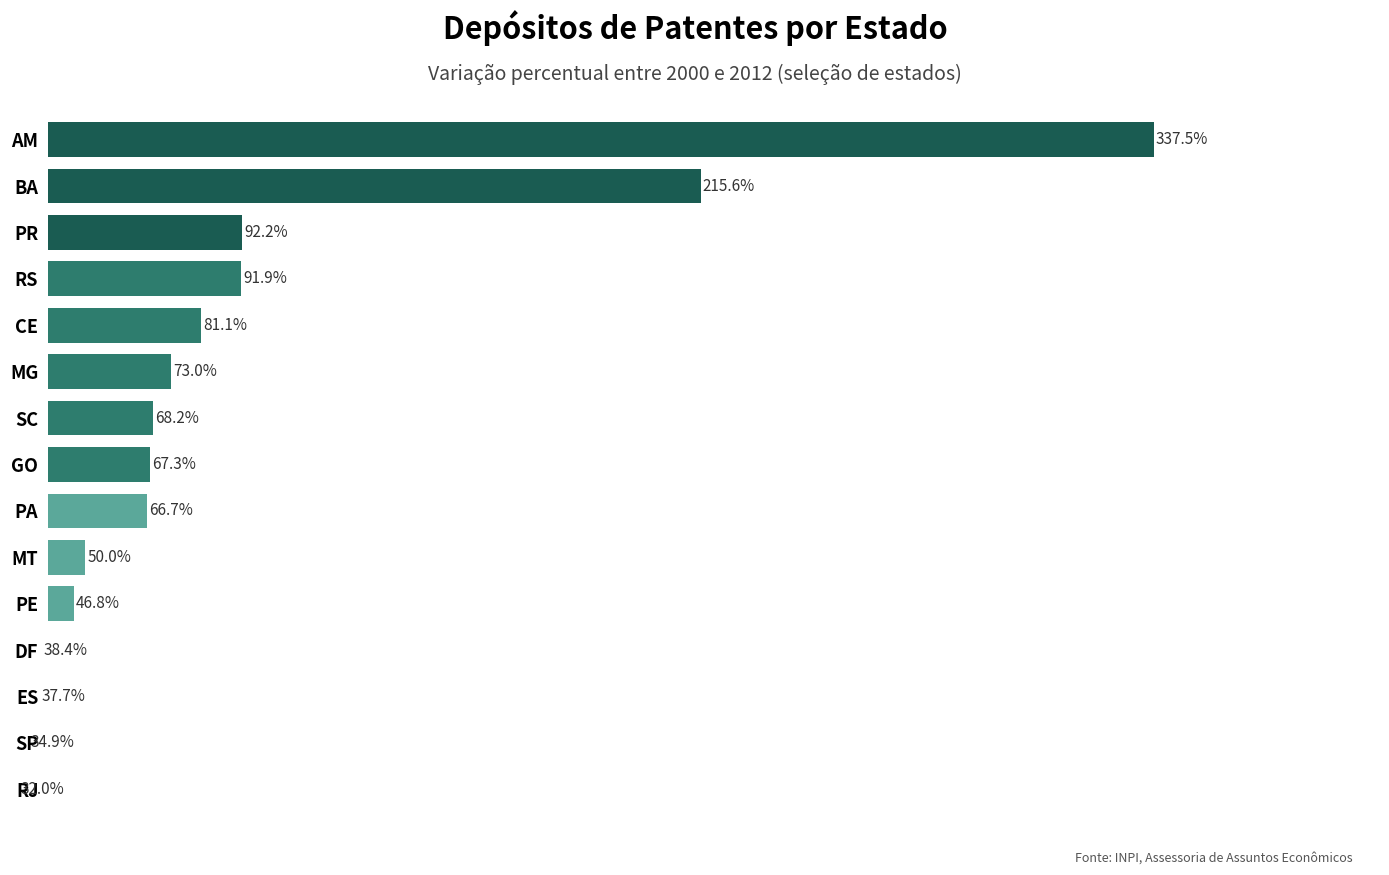

What is the difference between the second highest and minimum values?

183.6